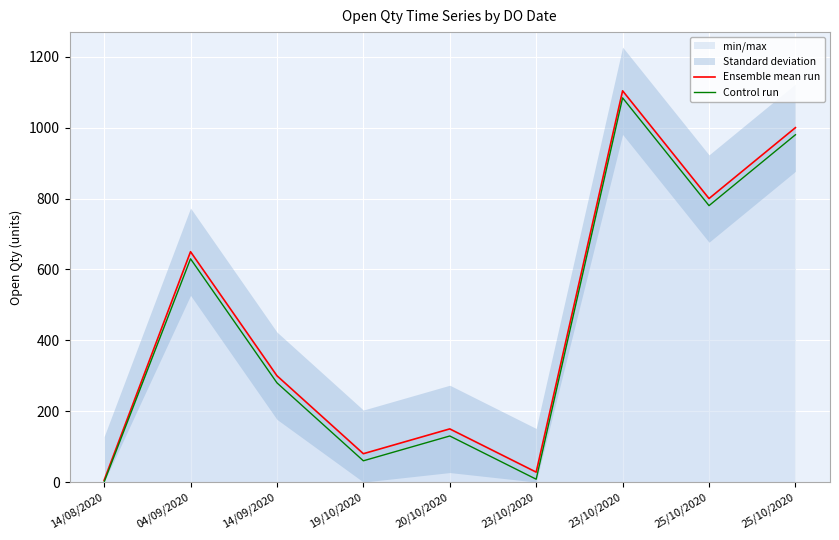

Rank the categories by Ensemble mean run value from lowest to highest.

14/08/2020, 23/10/2020, 19/10/2020, 20/10/2020, 14/09/2020, 04/09/2020, 25/10/2020, 25/10/2020, 23/10/2020